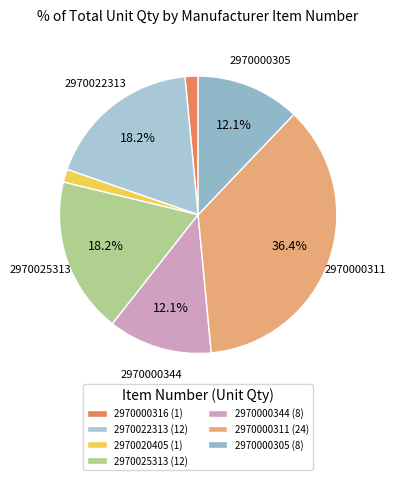

What is the change in value from 2970025313 to 2970000344?

-4